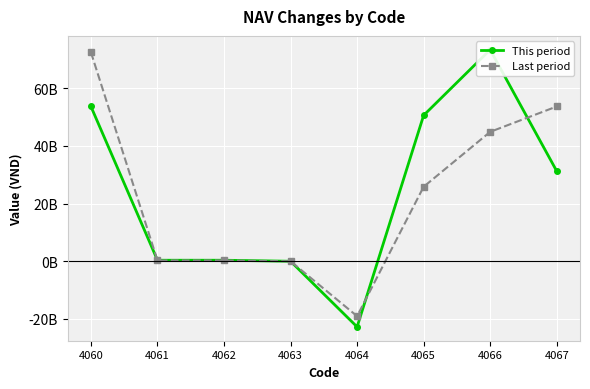

What is the difference between the Last period values at 4062 and 4064?

19304513809